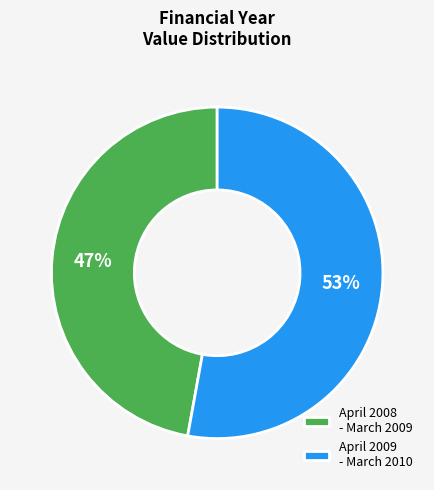

How many segments does this pie chart have?

2